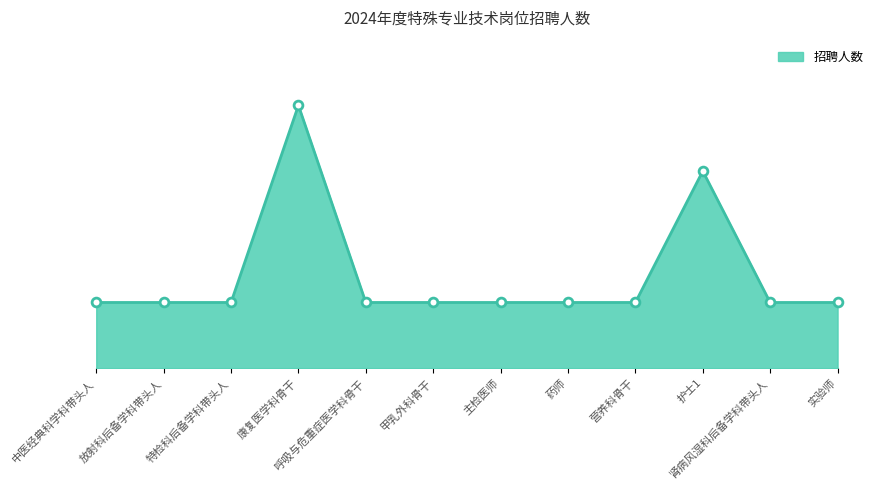

Between 特检科后备学科带头人 and 放射科后备学科带头人, which is larger?

特检科后备学科带头人